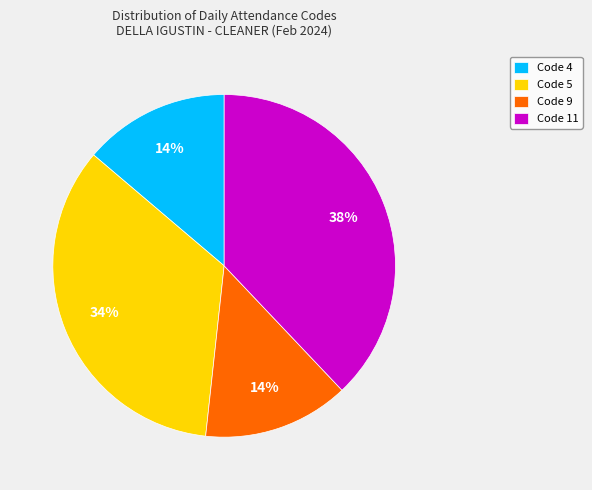

Which slice is the largest?

Code 11